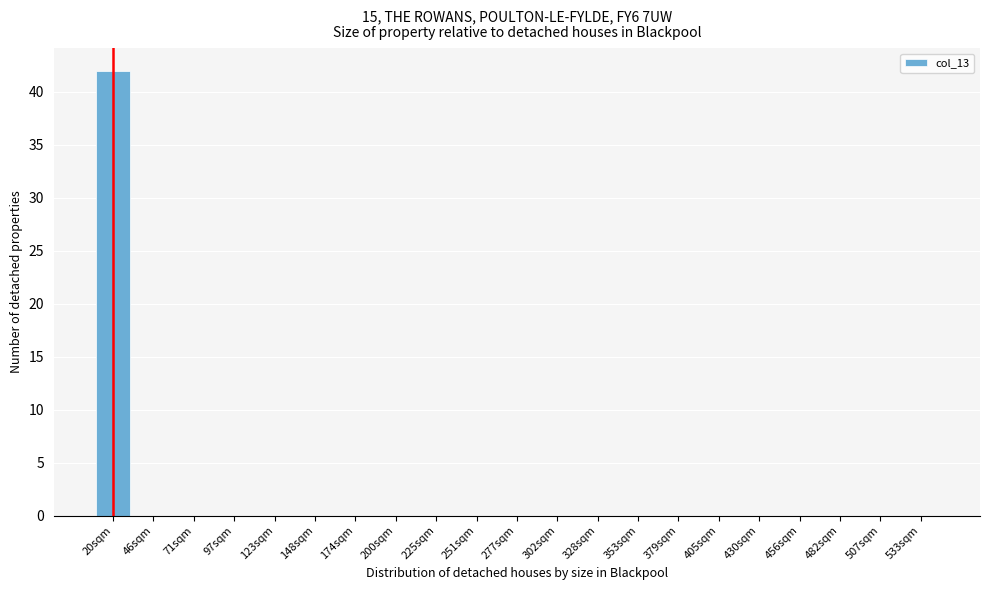

Reading left to right, transcribe all the data shown in this chart.

20sqm=42	46sqm=0	71sqm=0	97sqm=0	123sqm=0	148sqm=0	174sqm=0	200sqm=0	225sqm=0	251sqm=0	277sqm=0	302sqm=0	328sqm=0	353sqm=0	379sqm=0	405sqm=0	430sqm=0	456sqm=0	482sqm=0	507sqm=0	533sqm=0